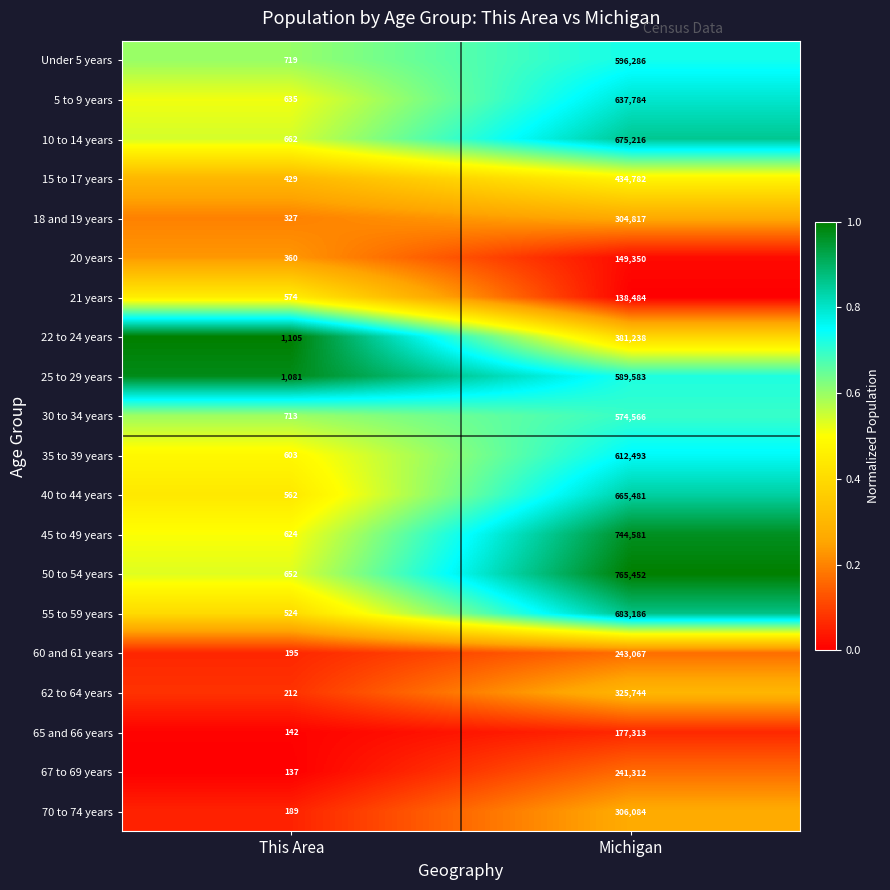

What is the difference between the highest and lowest values at Michigan?

626968